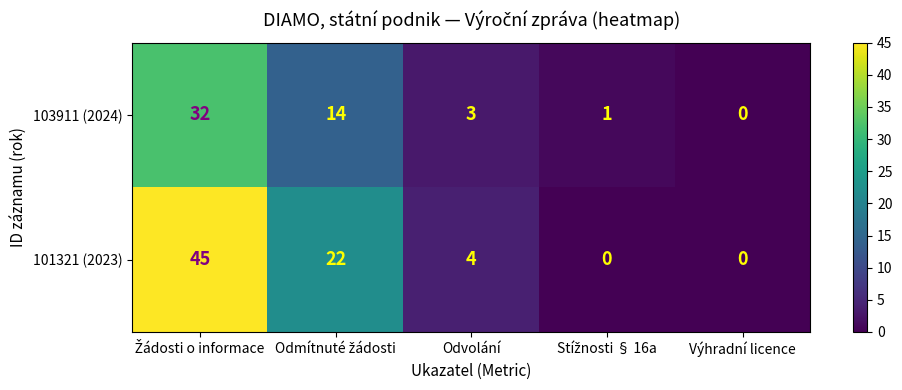

Which series has the largest range (max minus min)?

101321 (2023)